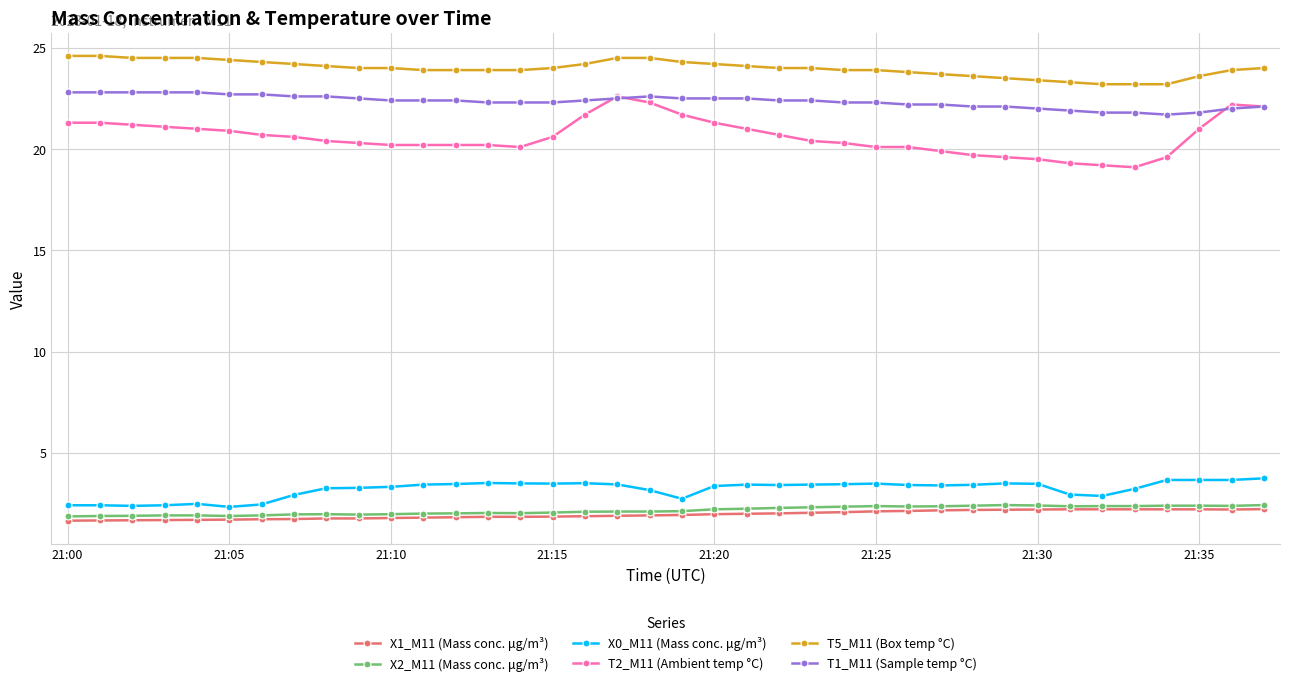

How many distinct data groups are displayed?

6